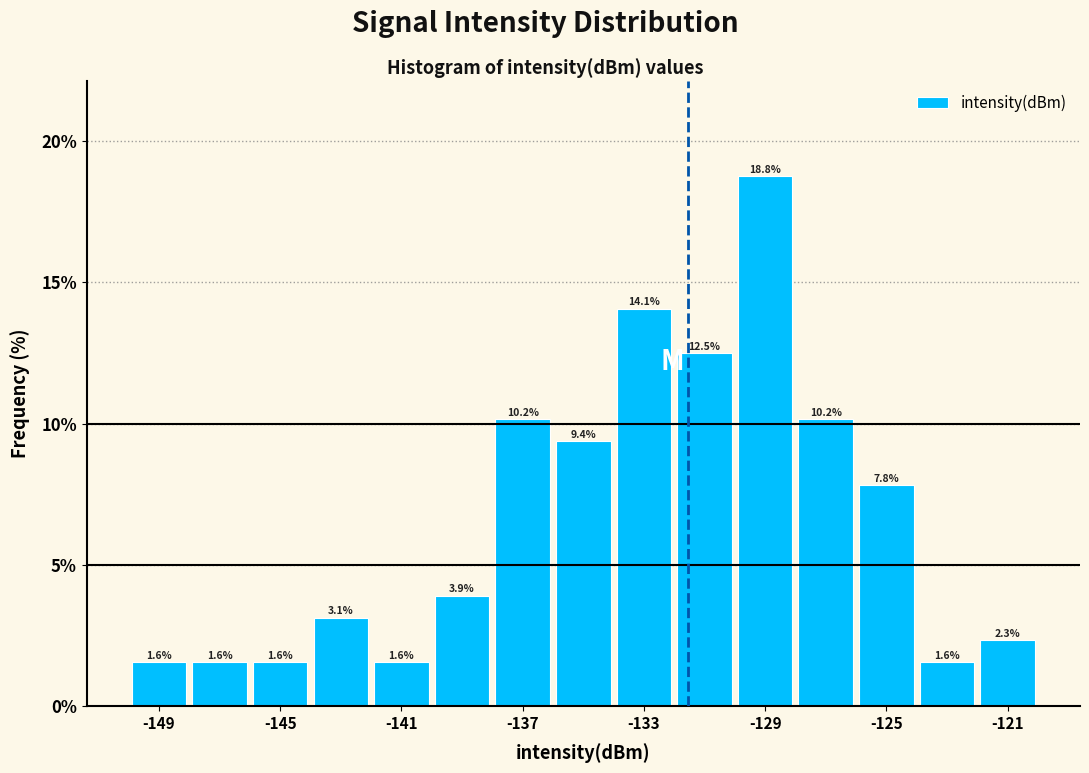

Reading left to right, list every bar in this chart as the range it spans on the x-axis followed by its height.

-150 to -148: 1.6
-148 to -146: 1.6
-146 to -144: 1.6
-144 to -142: 3.1
-142 to -140: 1.6
-140 to -138: 3.9
-138 to -136: 10.2
-136 to -134: 9.4
-134 to -132: 14.1
-132 to -130: 12.5
-130 to -128: 18.8
-128 to -126: 10.2
-126 to -124: 7.8
-124 to -122: 1.6
-122 to -120: 2.3